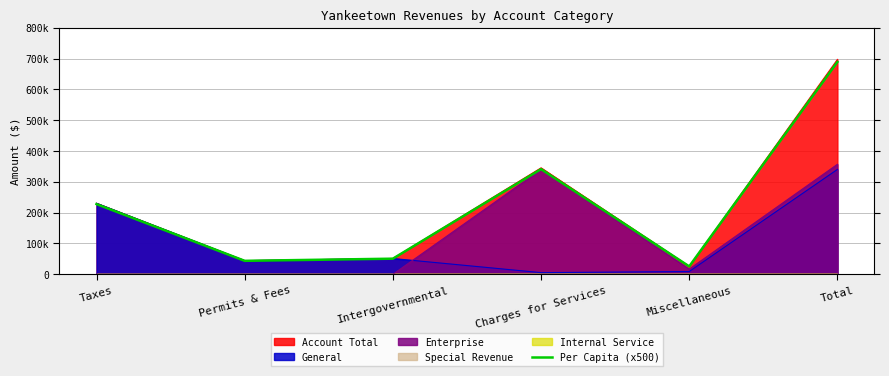

How many interior local valleys (lower than both neighbors) does the data have?

2